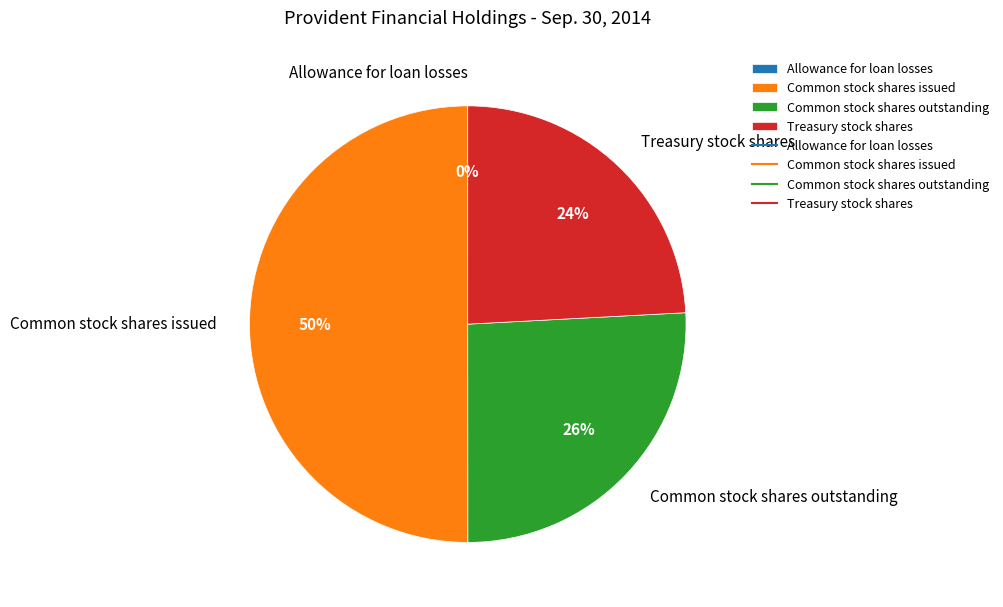

Which category has the biggest portion of the pie?

Common stock shares issued